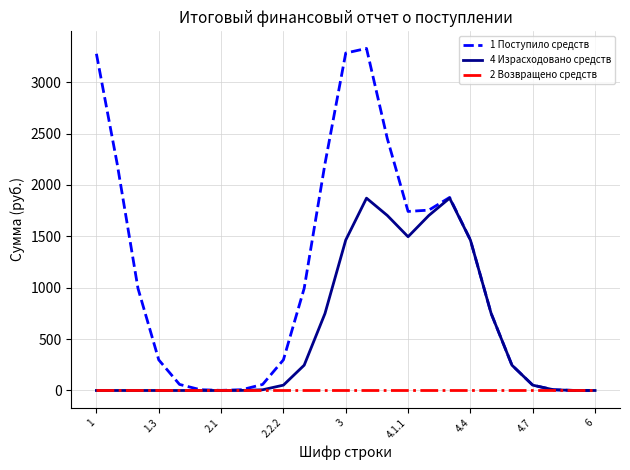

Which series has the largest total across all categories?

1 Поступило средств